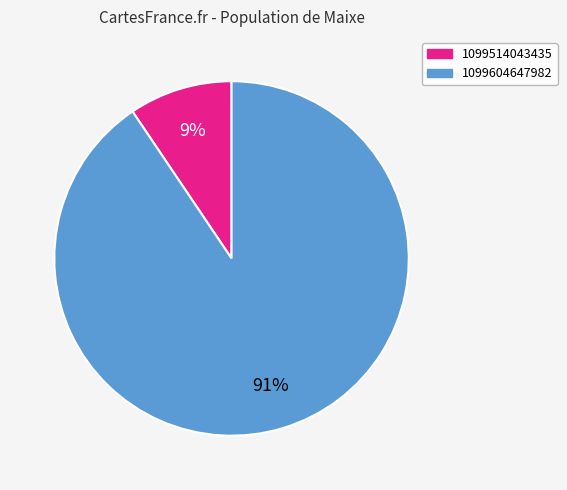

Is it true that 1099514043435 is 9% of the pie?

True